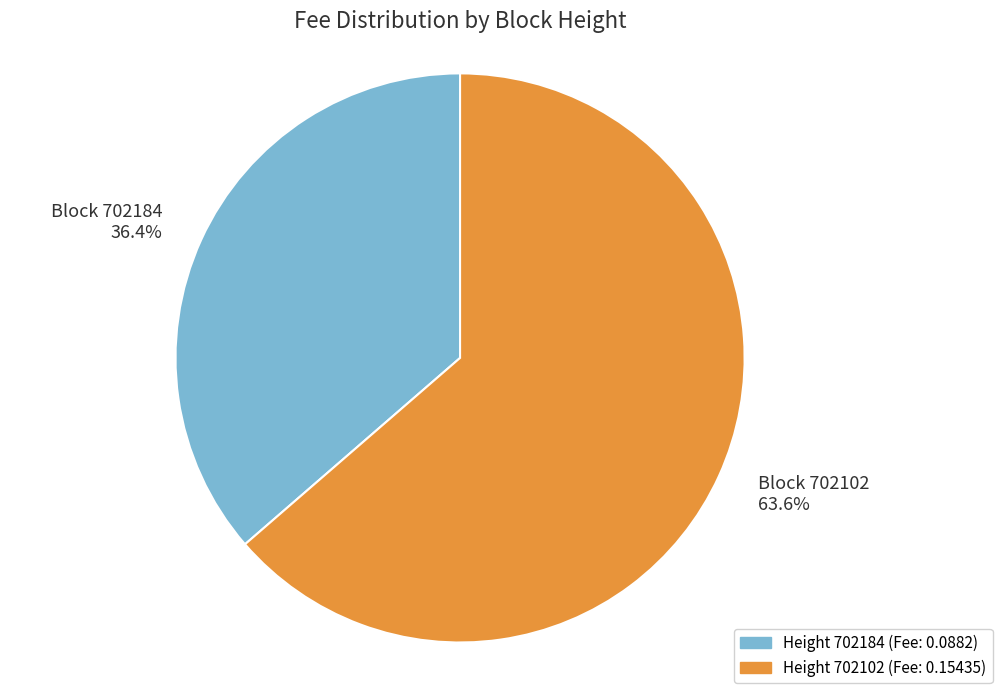

Between Block 702102 63.6% and Block 702184 36.4%, which is larger?

Block 702102 63.6%